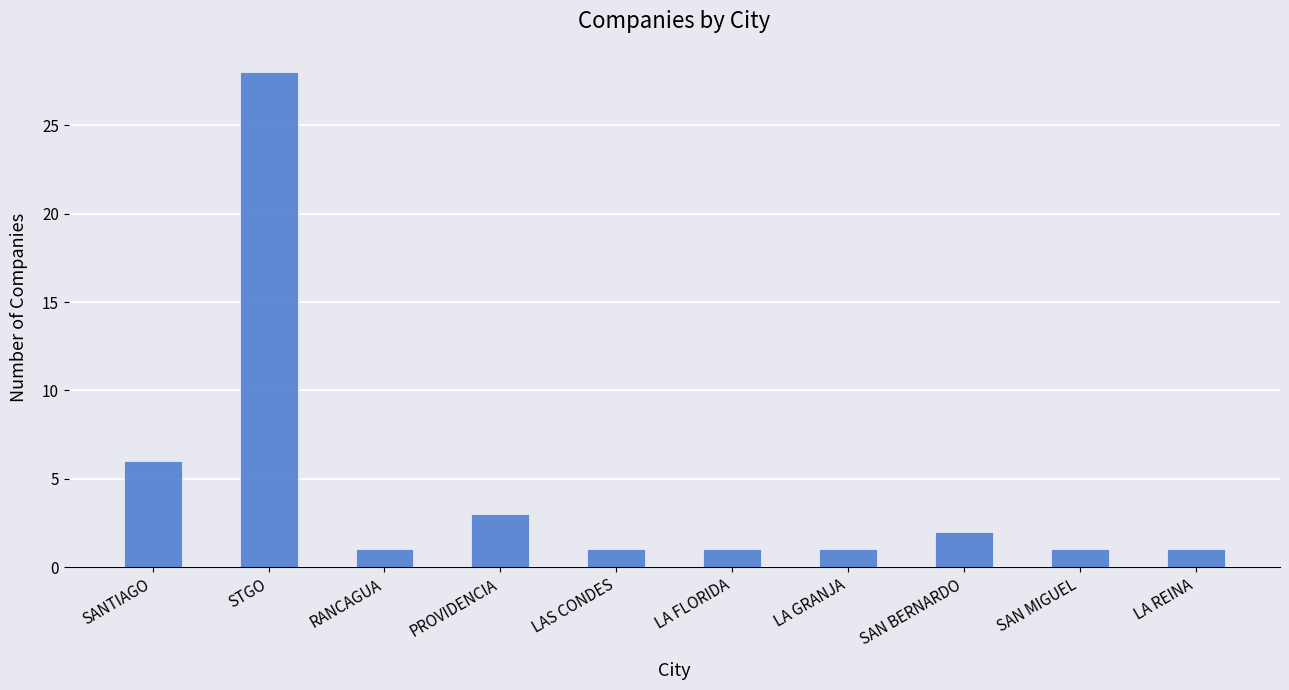

The chart shows a value of 1 at LA FLORIDA. True or false?

True